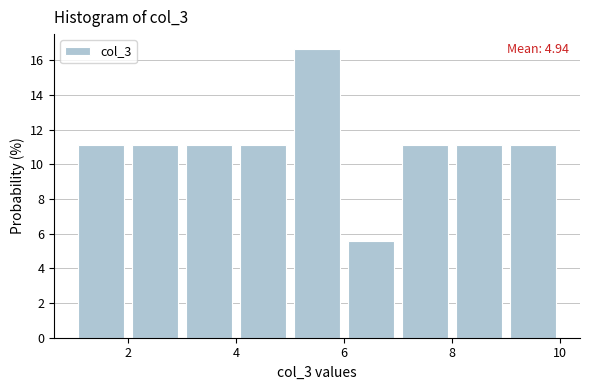

Over which range of the x-axis is the bar tallest?

5 to 6